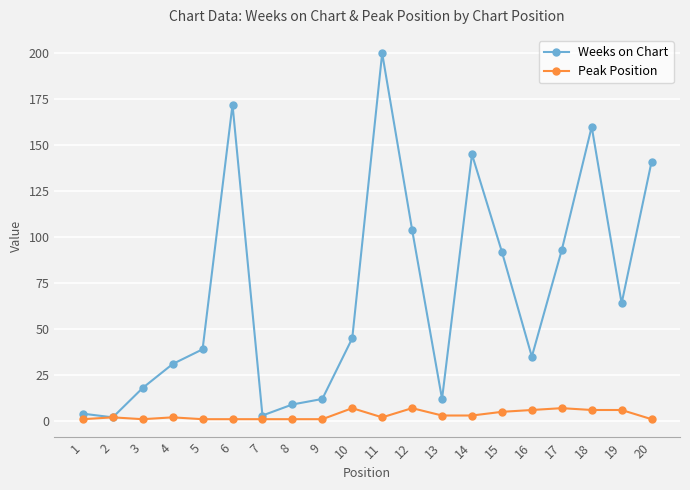

At which label does Weeks on Chart reach its peak?

11